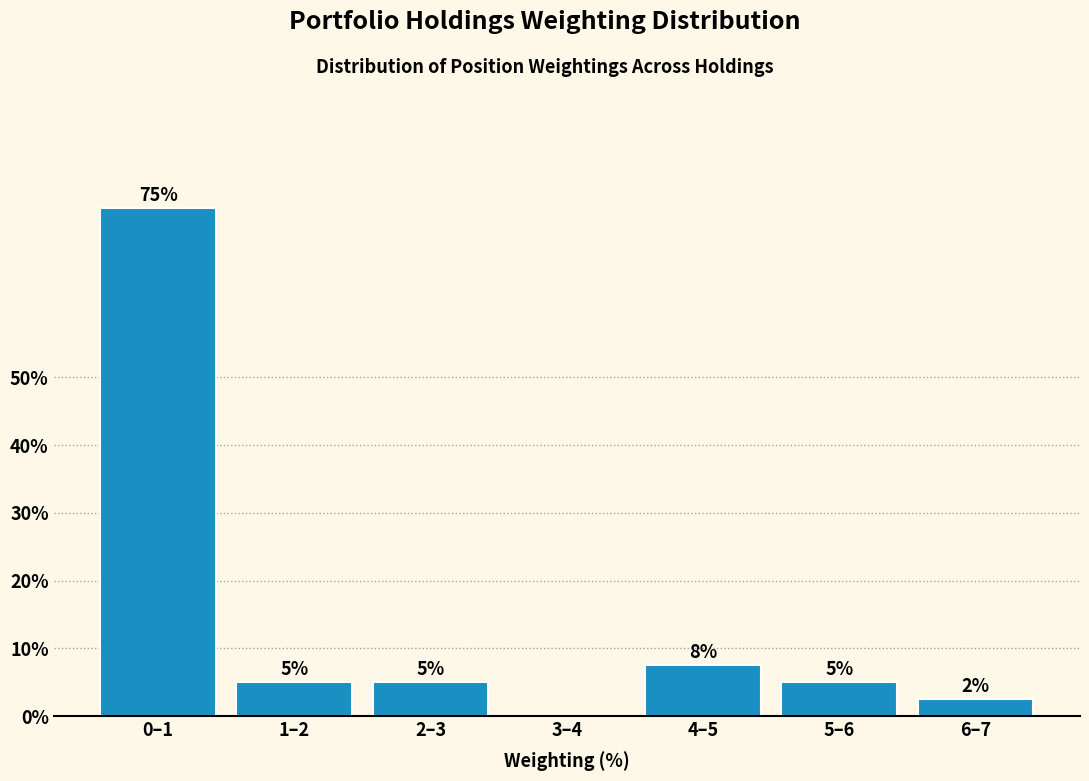

What is the maximum value shown in the chart?

75.0